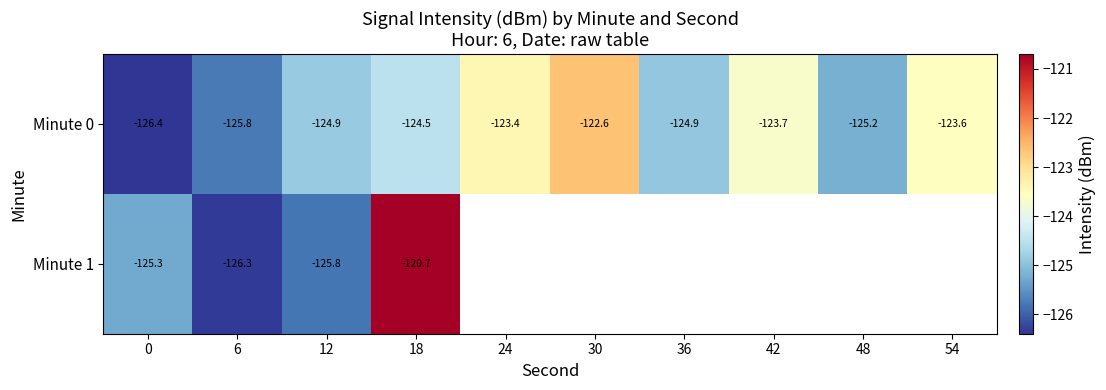

How many categories are shown in the chart?

10